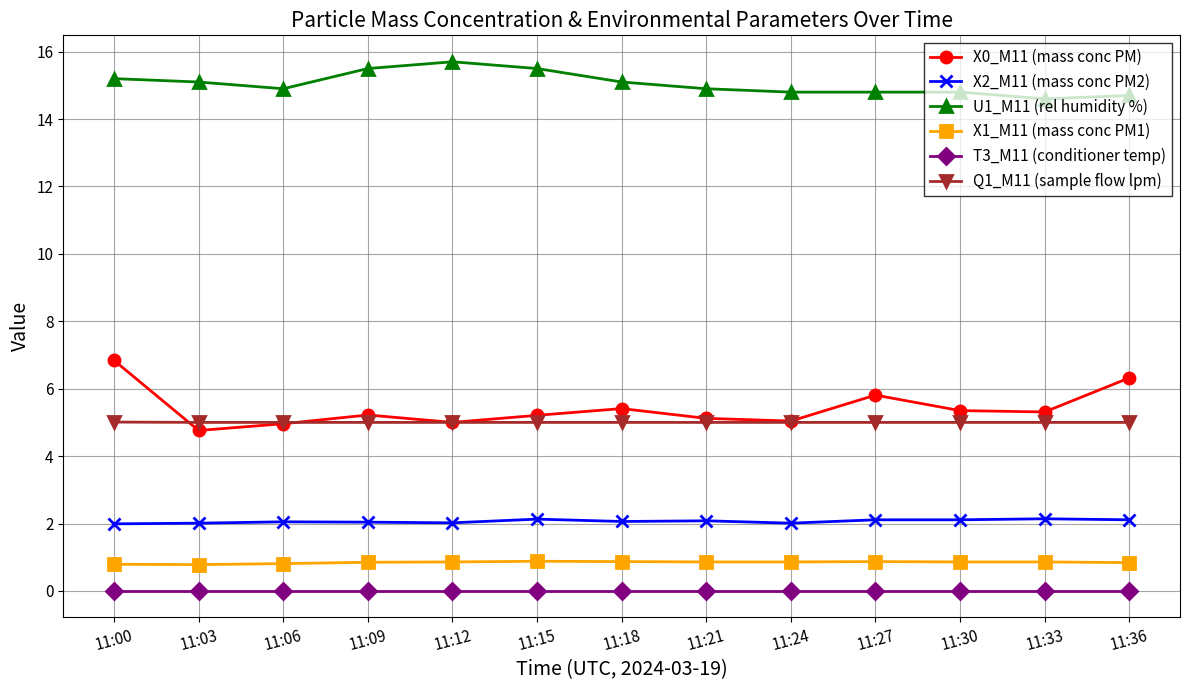

Which series changed the most between 11:00 and 11:33?

X0_M11 (mass conc PM)